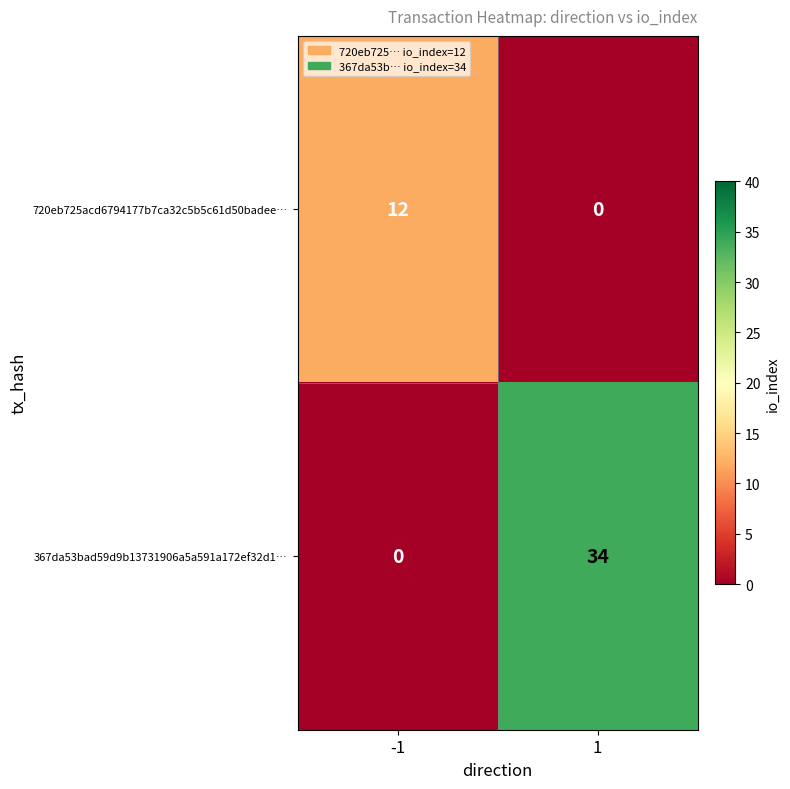

How many categories are shown in the chart?

2